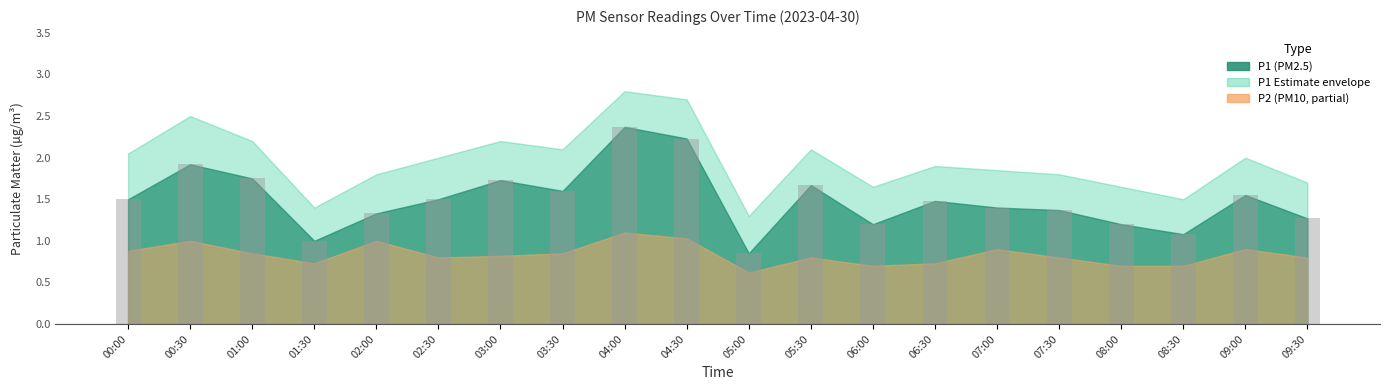

What is the label of the 2nd bar from the right?

09:00